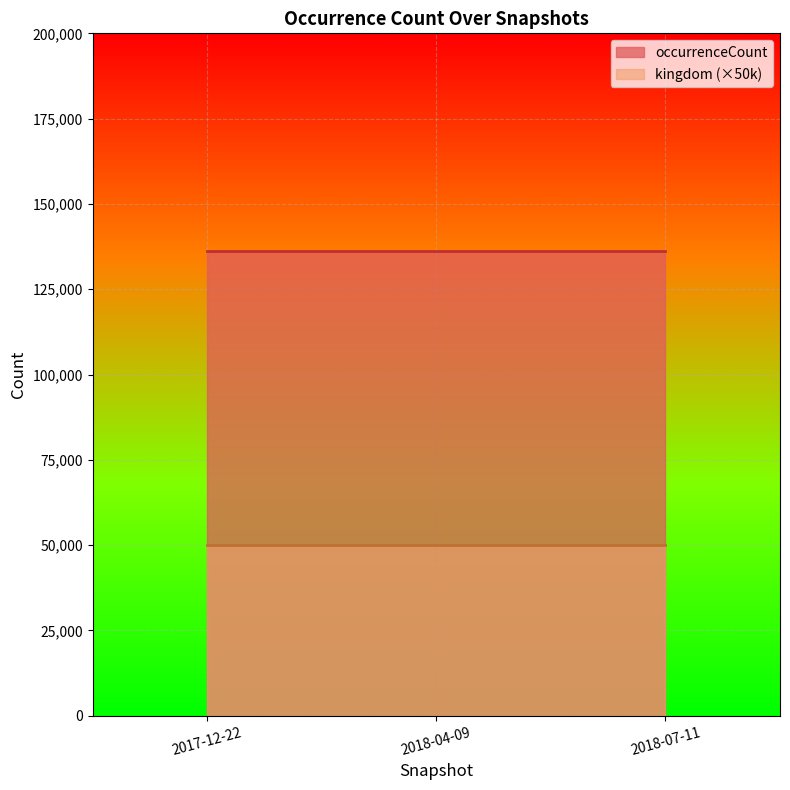

True or false: occurrenceCount has a value of 210892 at 2018-04-09.

False